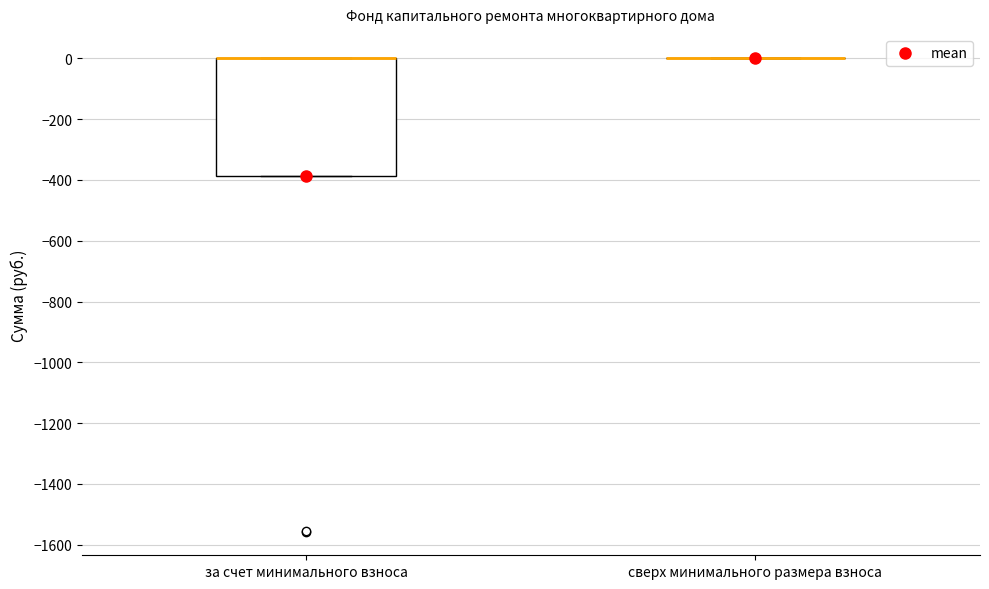

Reading left to right, read every box against the y-axis: the position of its median line, the range the box covers, and the ends of its whiskers. The values are not printed on the chart, so give them approximately, as read against the axis.

за счет минимального взноса: median 0 (drawn on the box's upper edge), box -380 to 0, whiskers -380 to 0
сверх минимального размера взноса: box collapsed to a line at 0, whiskers 0 to 0